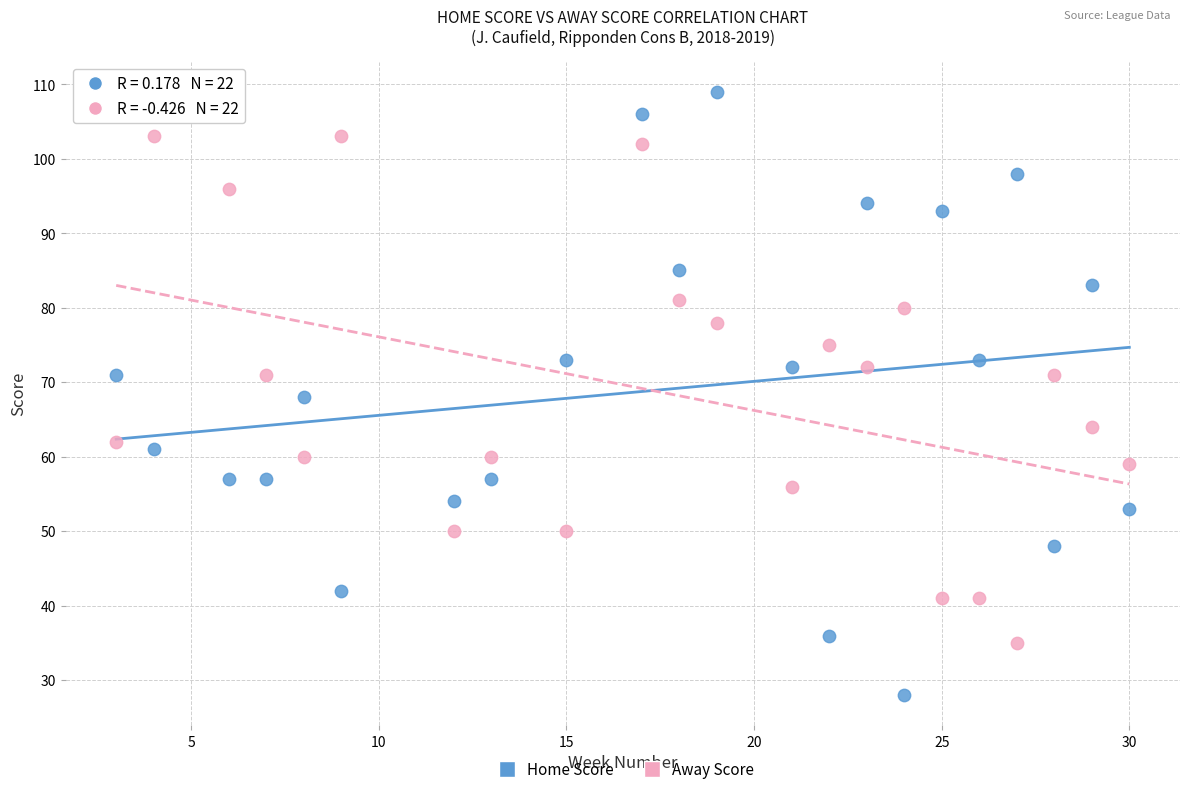

Across all data points, what is the range of X values (max minus min)?

27